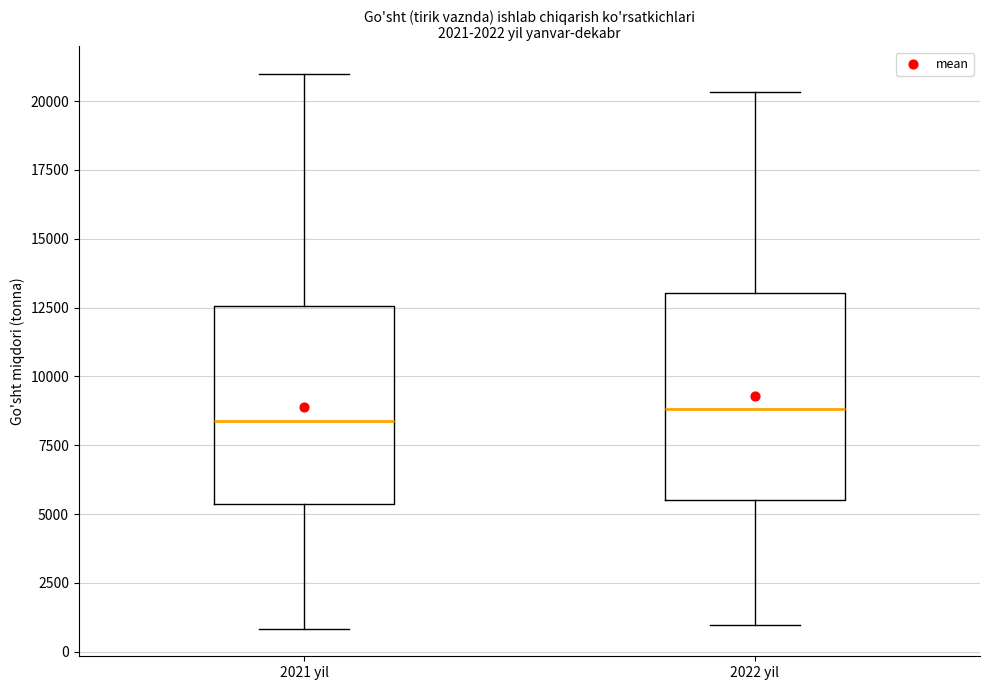

Reading left to right, transcribe this box plot: for each box, give where its median line is, the range the box spans, and where its two whiskers end, as read against the y-axis. The values are not printed on the chart, so give them approximately, as read against the axis.

2021 yil: median 8500, box 5500 to 12500, whiskers 1000 to 21000
2022 yil: median 9000, box 5500 to 13000, whiskers 1000 to 20500